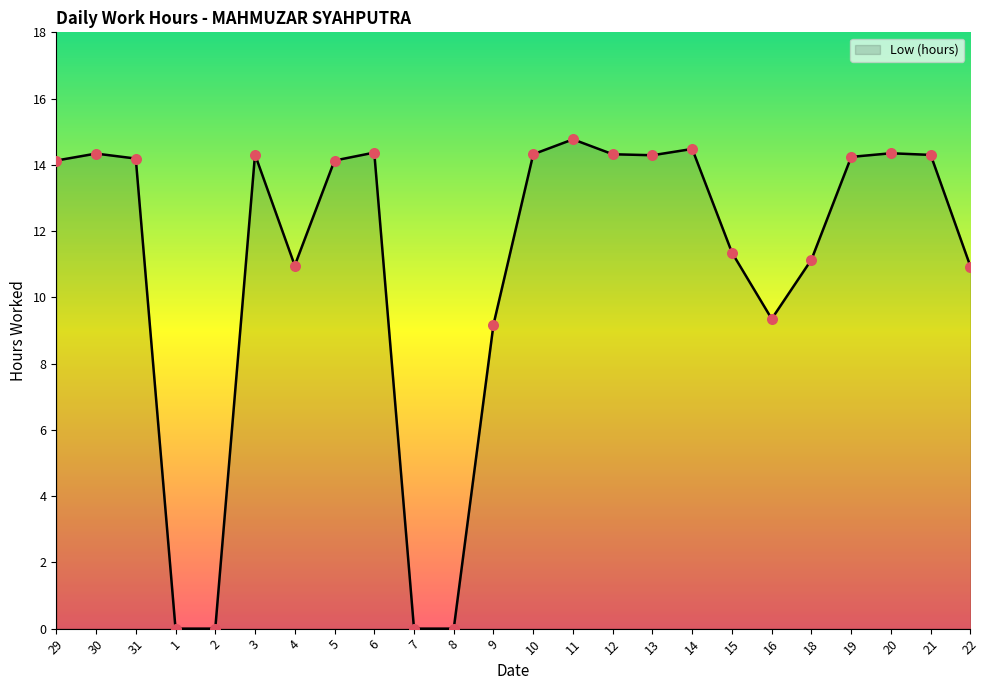

What is the change in value from 1 to 4?

+11.0